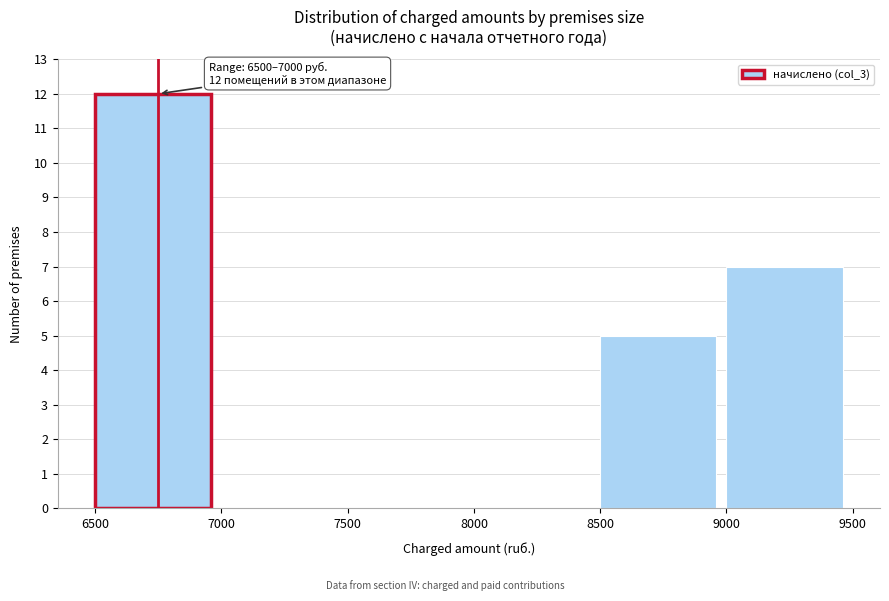

Which range on the x-axis has the tallest bar?

6500 to 7000